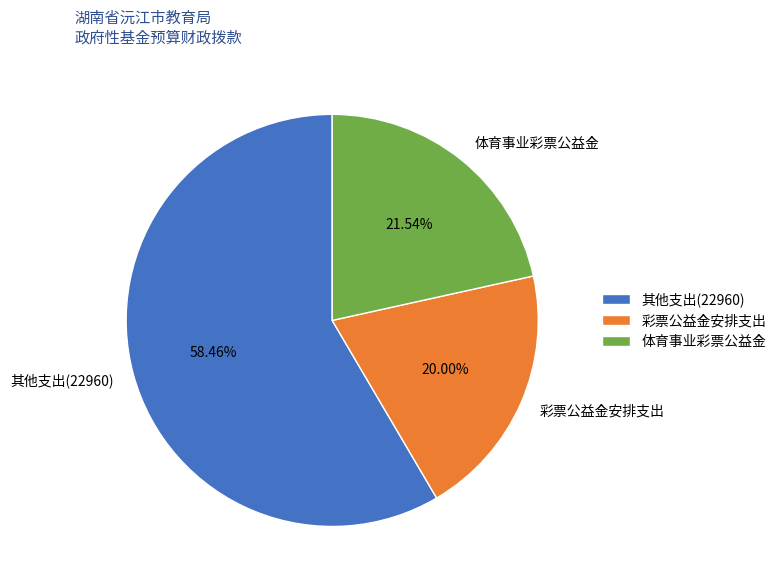

What is the majority slice?

其他支出(22960)